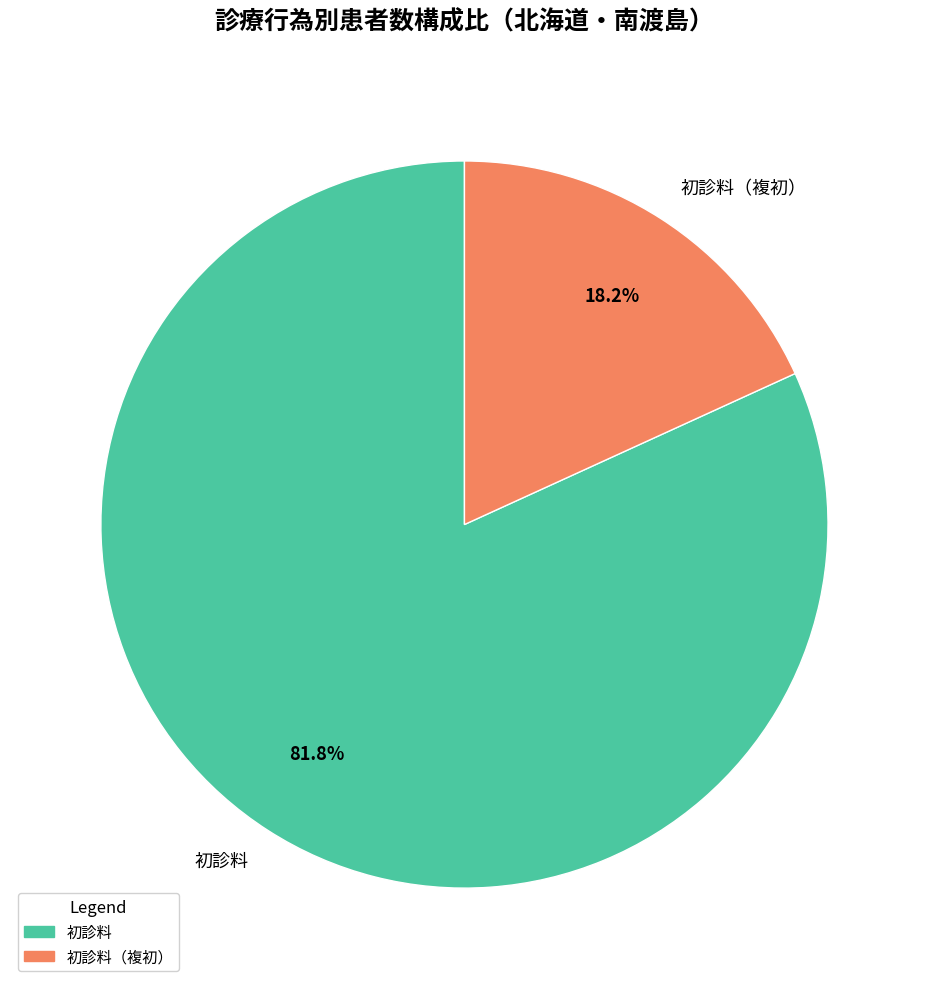

Combined, what portion of the pie is 初診料 and 初診料（複初）?

100.0%